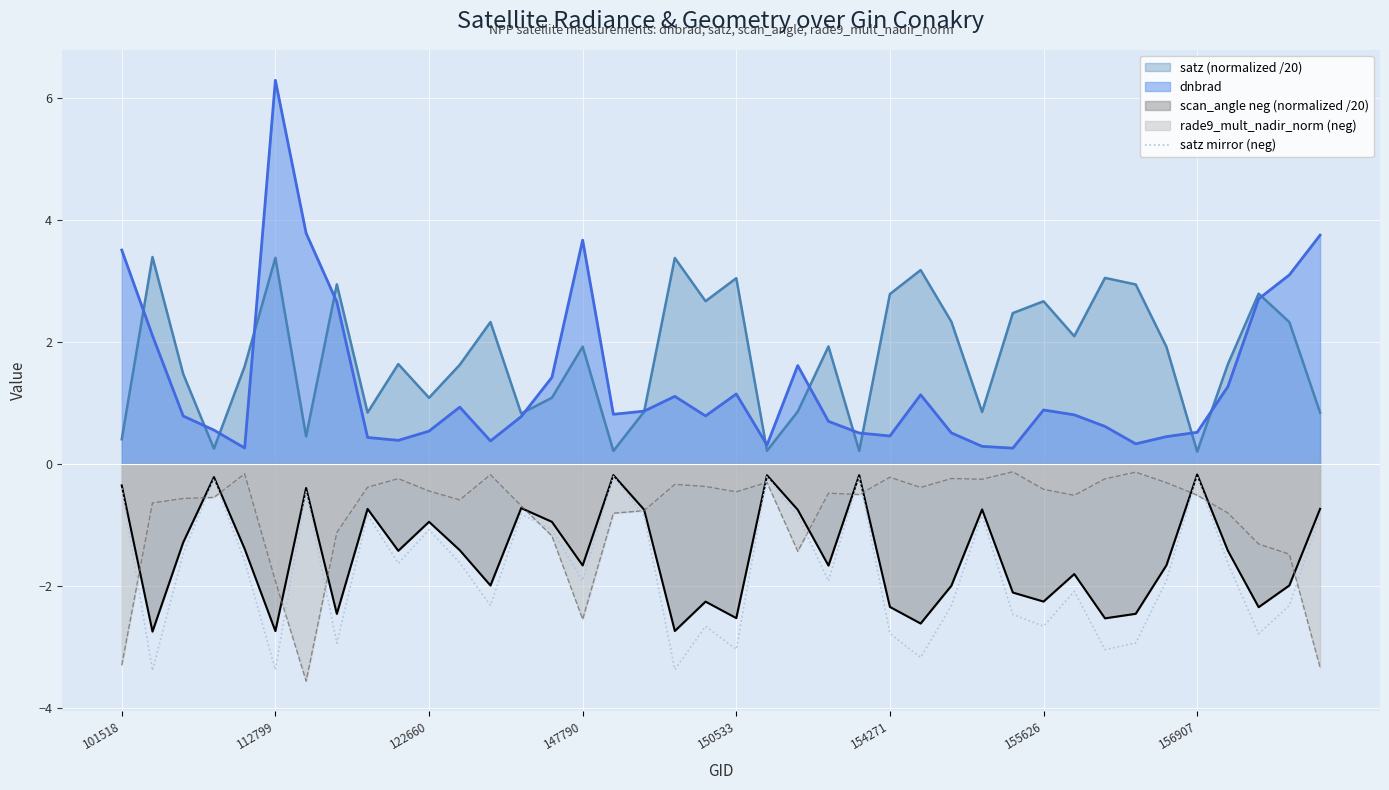

How many lines are shown in the chart?

5